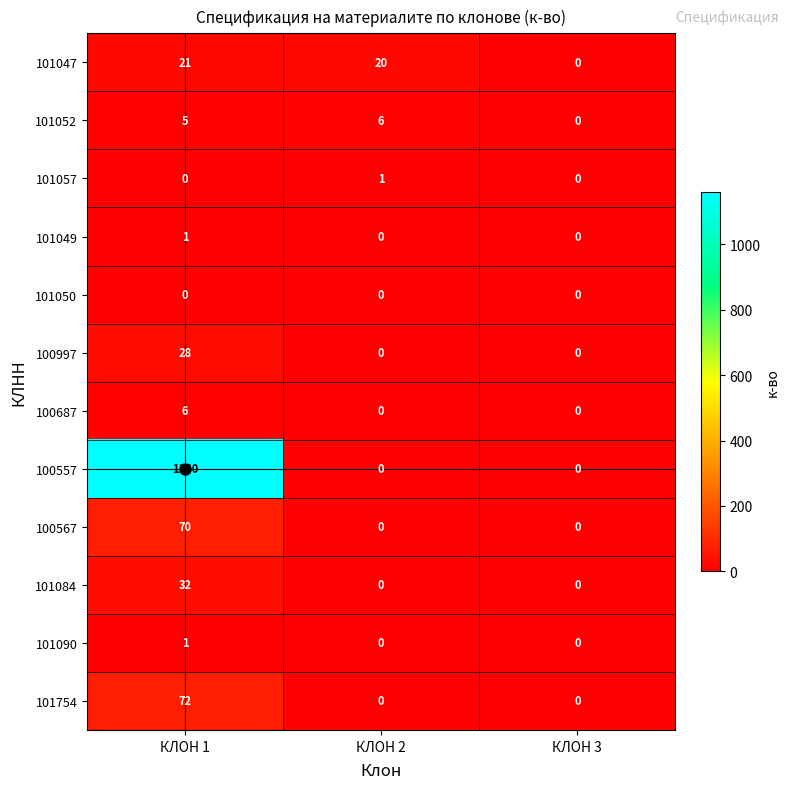

True or false: 100997 has a value of 0 at КЛОН 3.

True